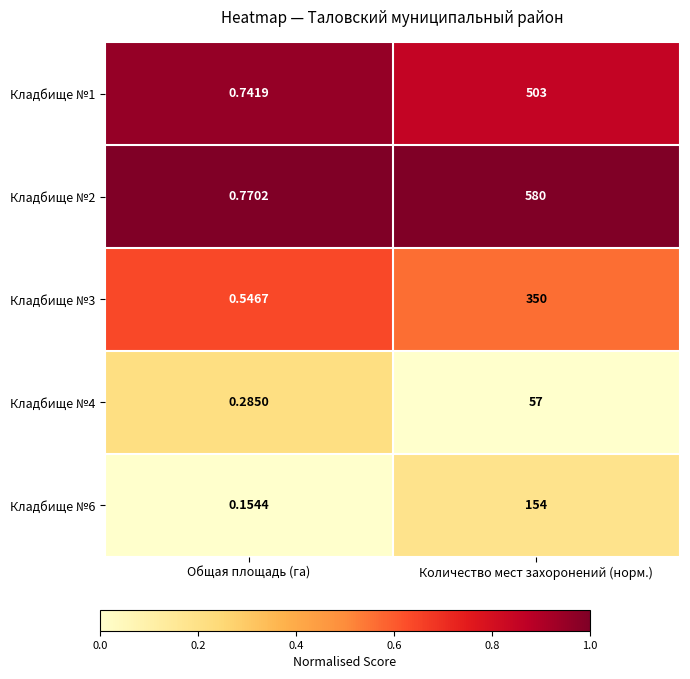

Which category has the highest value in the Кладбище №1 series?

Количество мест захоронений (норм.)